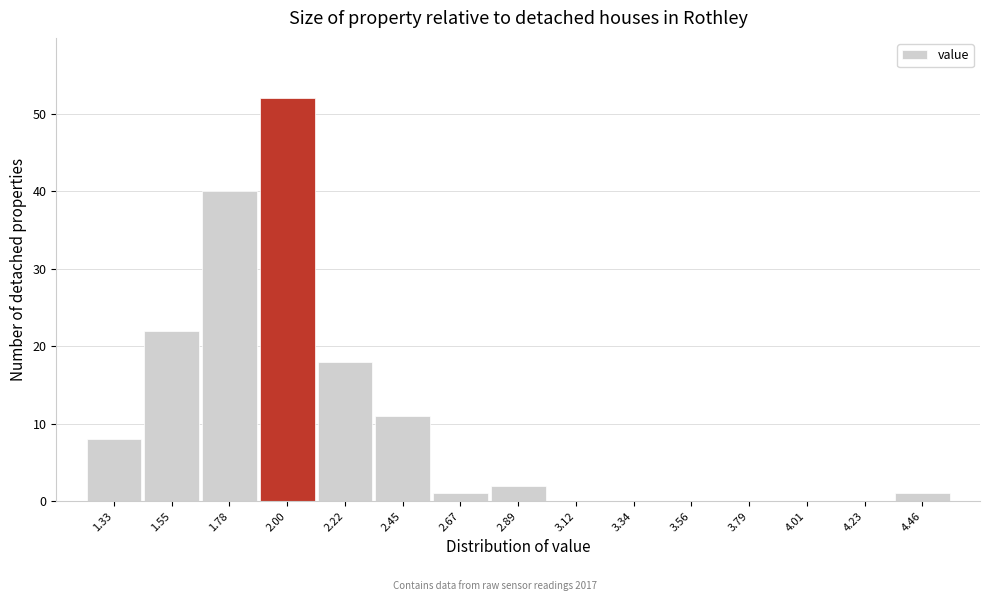

Reading left to right, list all the values displayed in this chart.

1.33=8	1.55=22	1.78=40	2.00=52	2.22=18	2.45=11	2.67=1	2.89=2	3.12=0	3.34=0	3.56=0	3.79=0	4.01=0	4.23=0	4.46=1